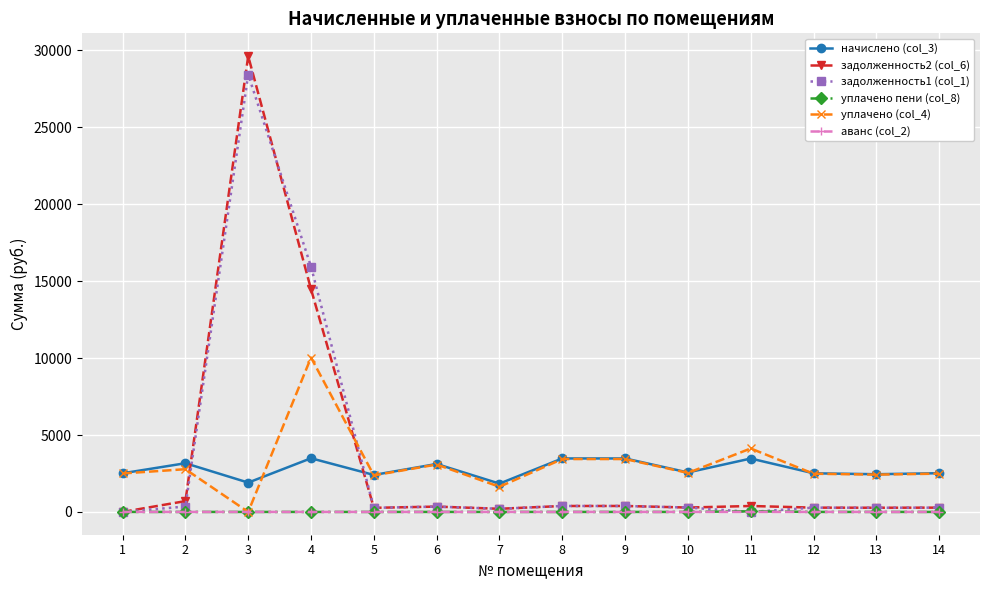

What is the average value of the аванс (col_2) series?

0.2